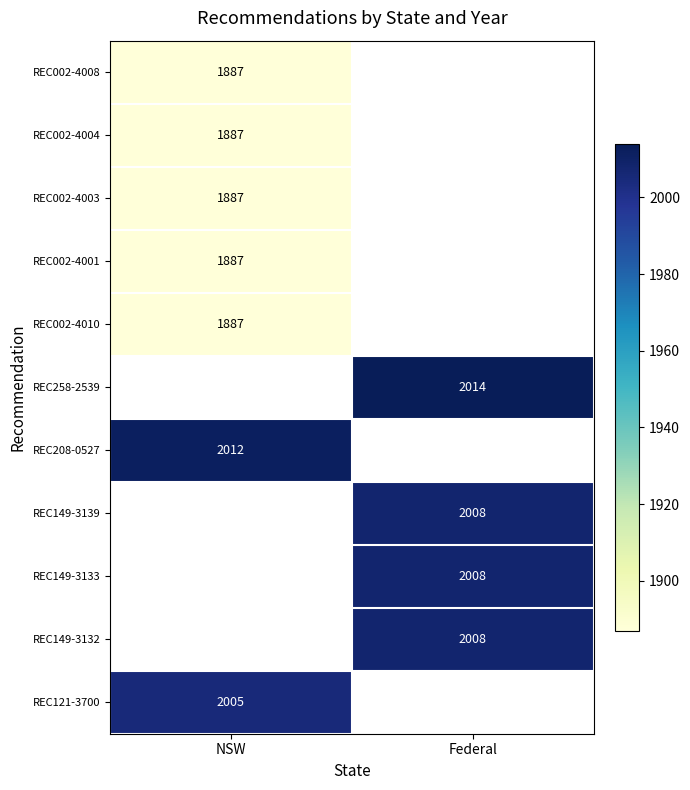

The REC002-4008 series shows 1887 at NSW. True or false?

True